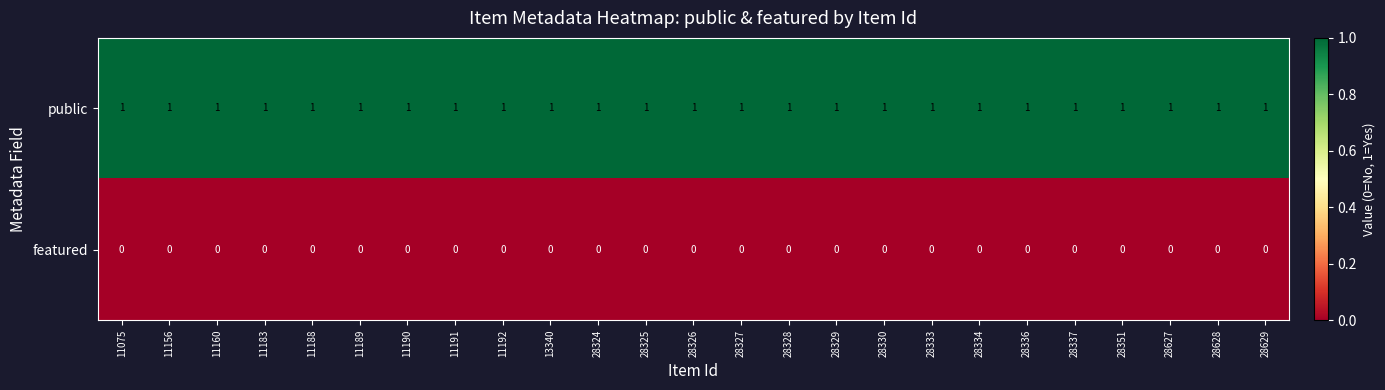

Is it true that public equals 1 at 28327?

True